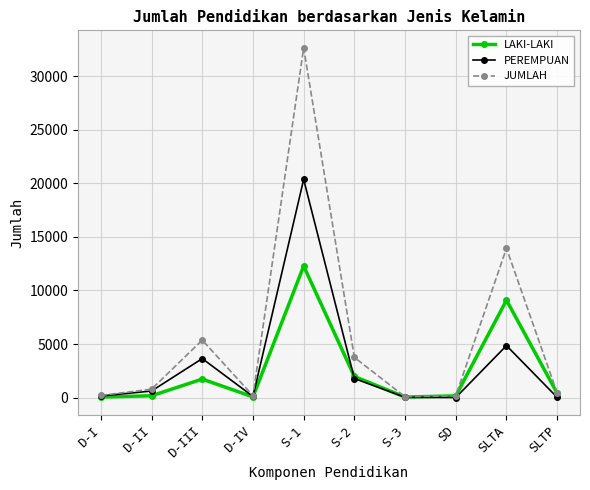

How many lines are shown in the chart?

3